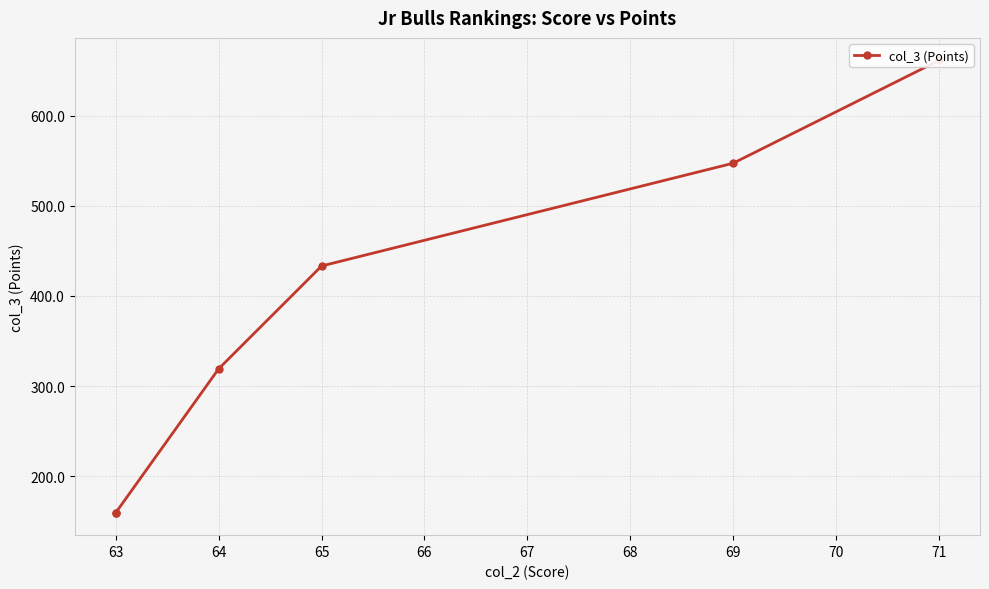

How many lines are shown in the chart?

1